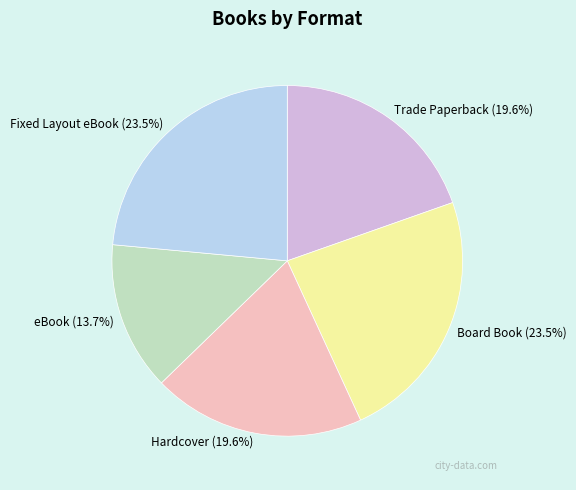

Do Board Book and eBook together represent more than half of the pie?

No